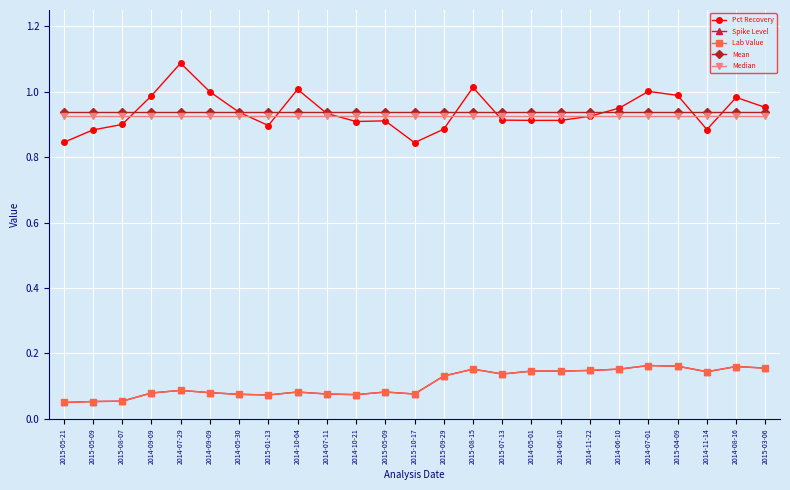

Does the chart display data point markers on the line(s)?

Yes